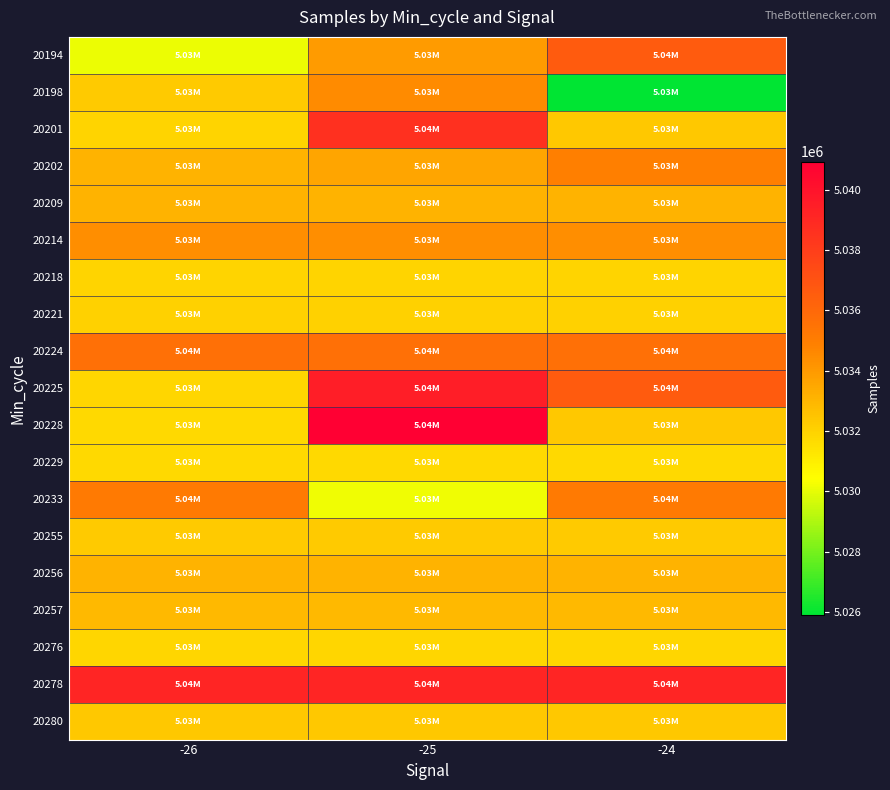

List the series in order of their peak value, lowest first.

20229, 20276, 20218, 20221, 20255, 20280, 20257, 20209, 20256, 20214, 20198, 20202, 20233, 20224, 20194, 20201, 20278, 20225, 20228